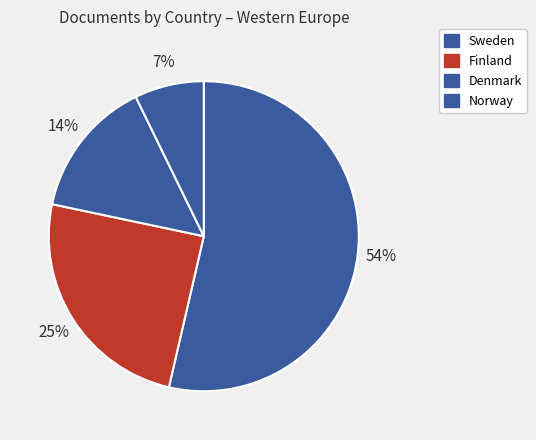

The Denmark slice represents 14% of the pie. True or false?

True